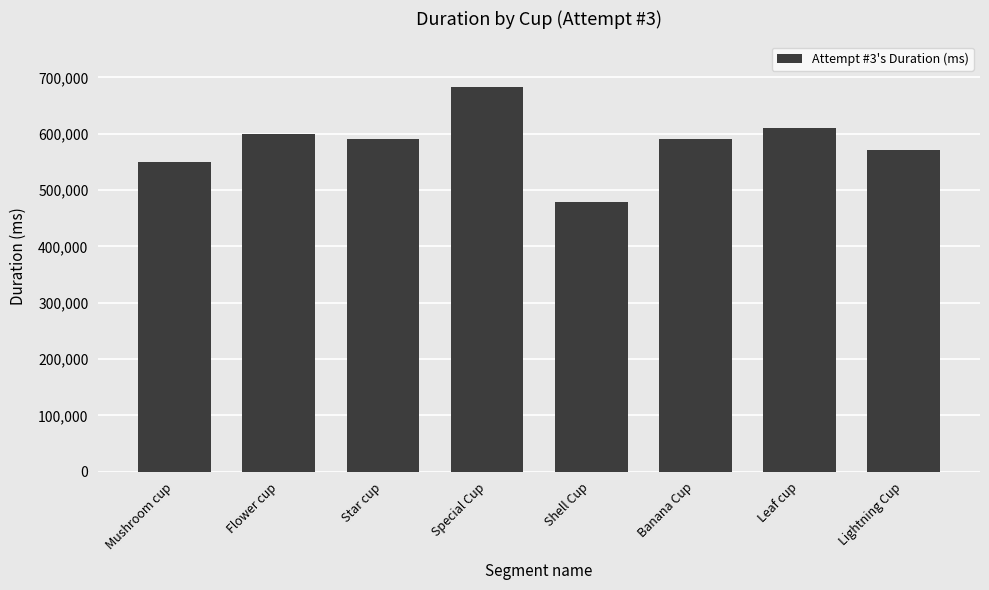

What is the average value?

584295